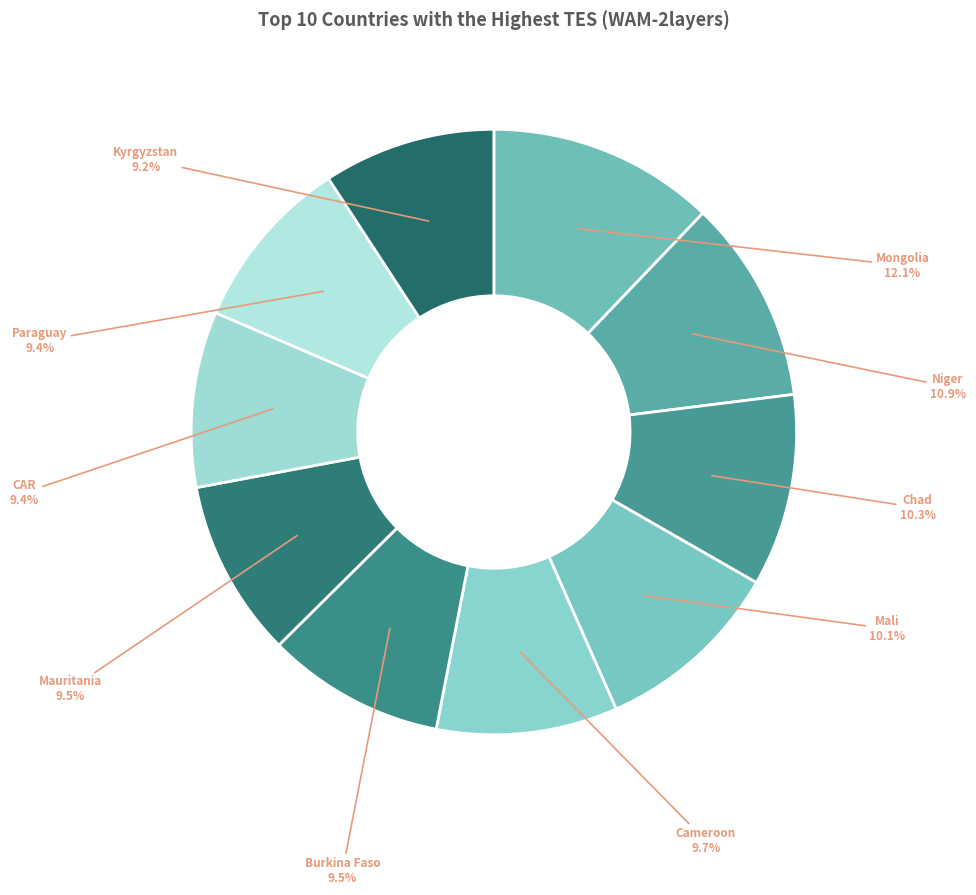

How many segments does this pie chart have?

10